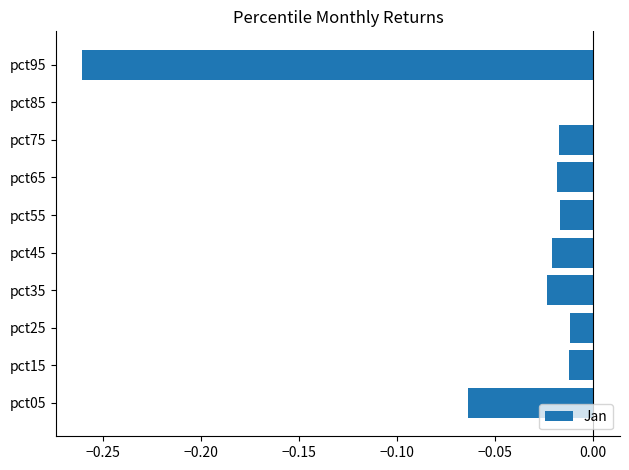

What is the sum of all values?

-0.4